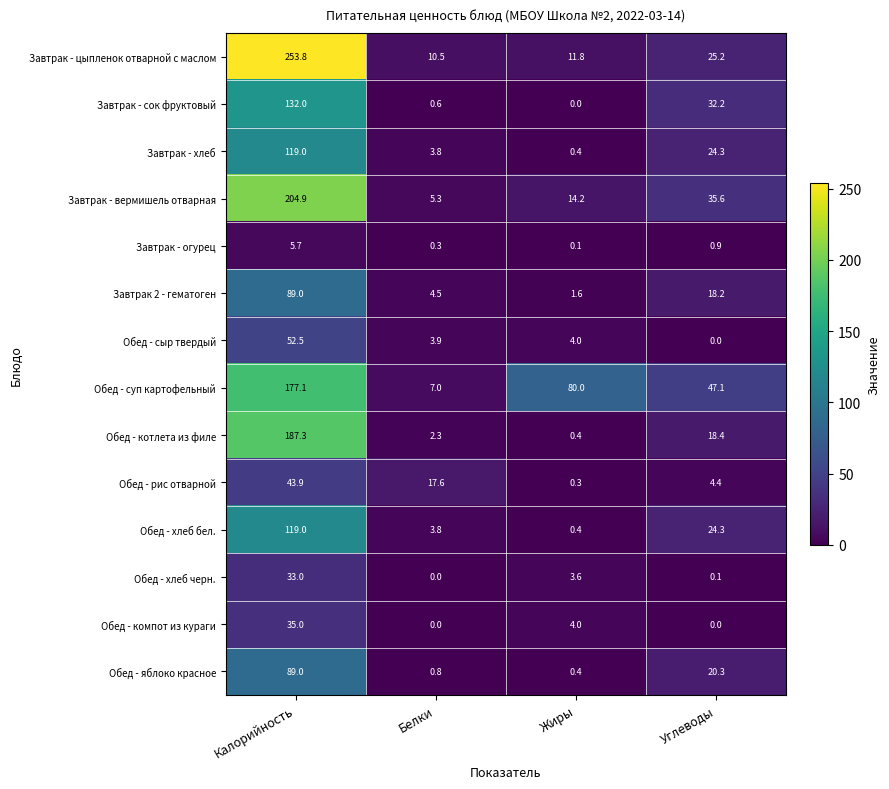

Where is Обед - сыр твердый nearest to the value 26?

Жиры